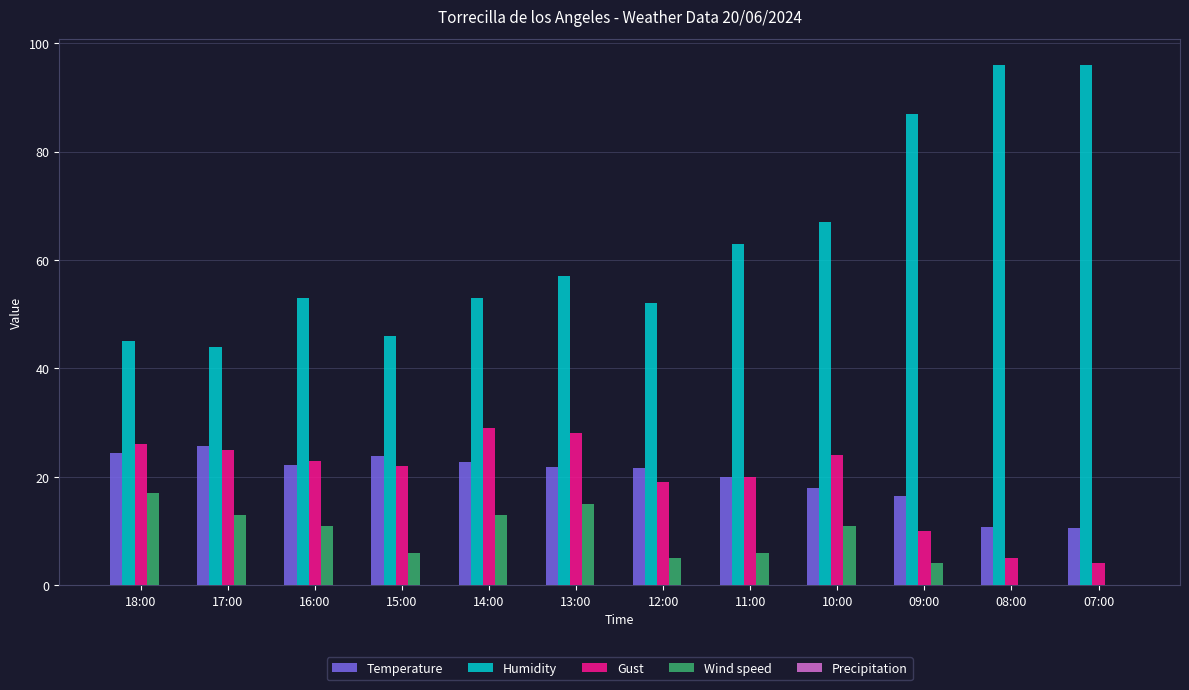

Does the chart contain stacked bars?

No